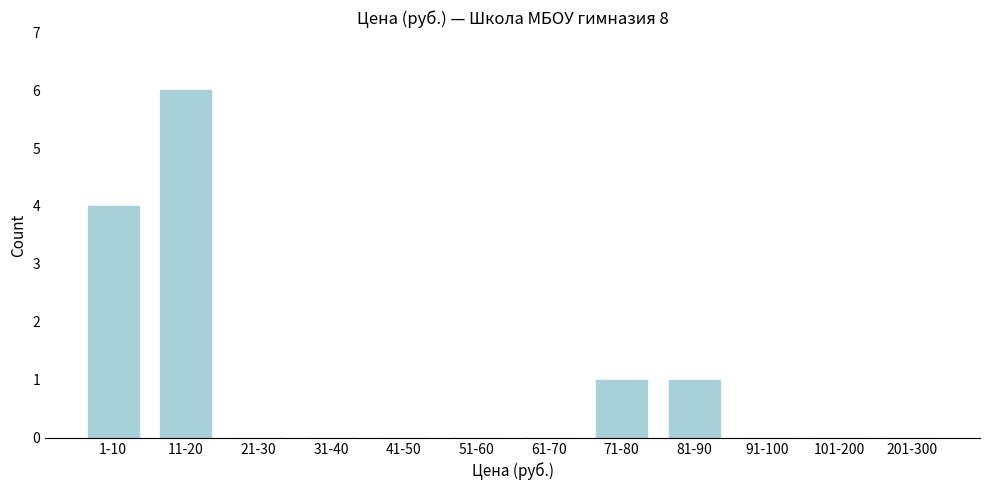

Reading left to right, extract all data points from this chart.

1-10=4	11-20=6	21-30=0	31-40=0	41-50=0	51-60=0	61-70=0	71-80=1	81-90=1	91-100=0	101-200=0	201-300=0